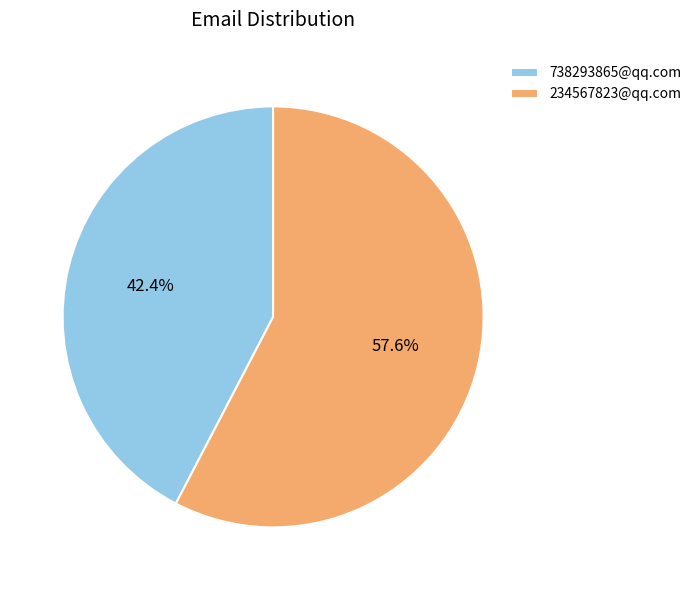

To the nearest percent, what is the difference between the largest and smallest slice percentages?

15%